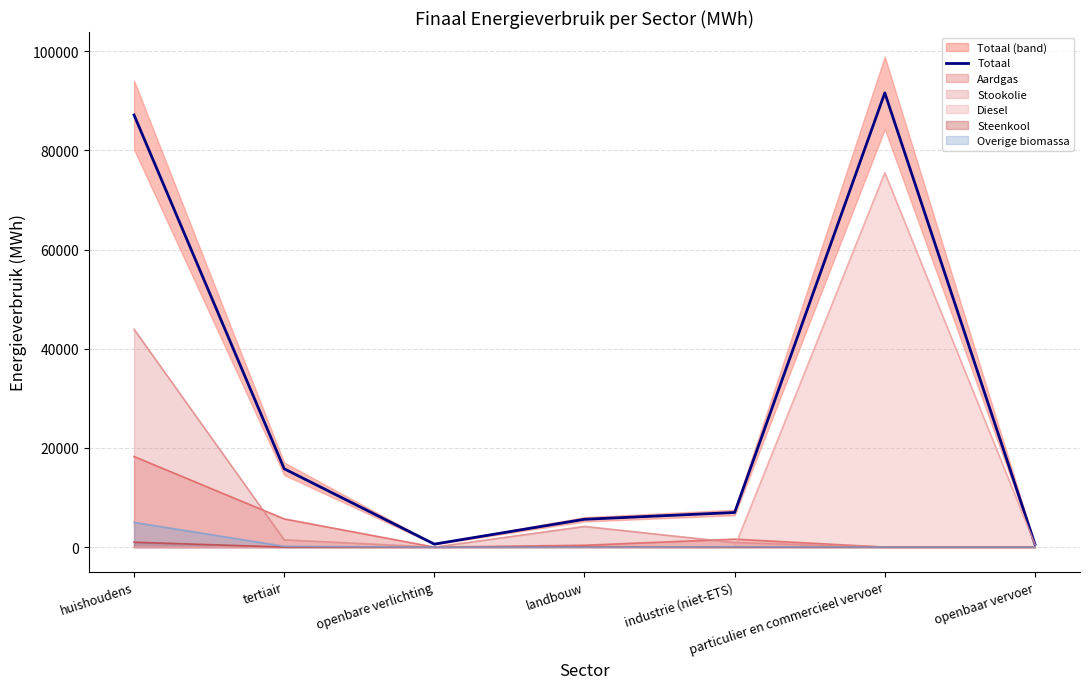

Where does the data first go above 6982?

huishoudens